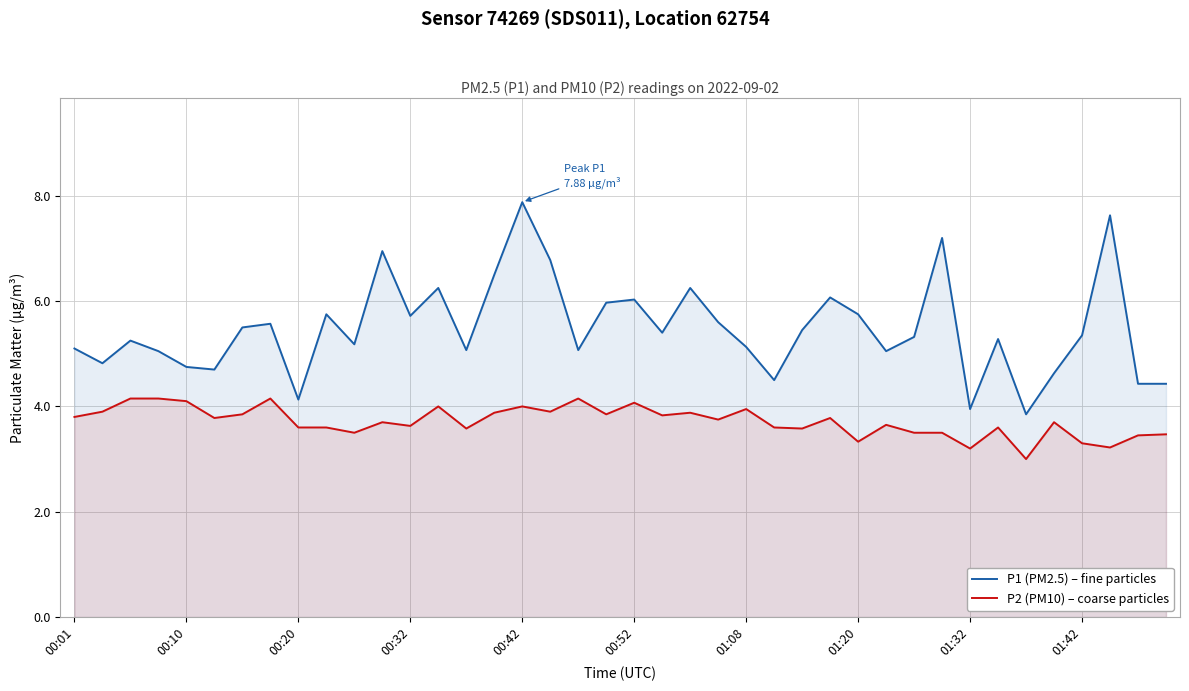

How many lines are shown in the chart?

2